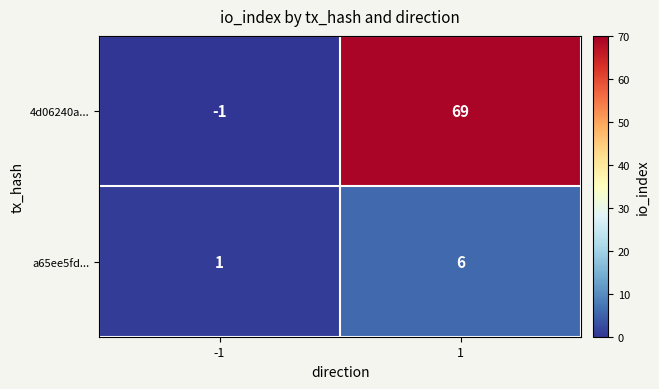

Rank the series by their average value, from lowest to highest.

a65ee5fd..., 4d06240a...